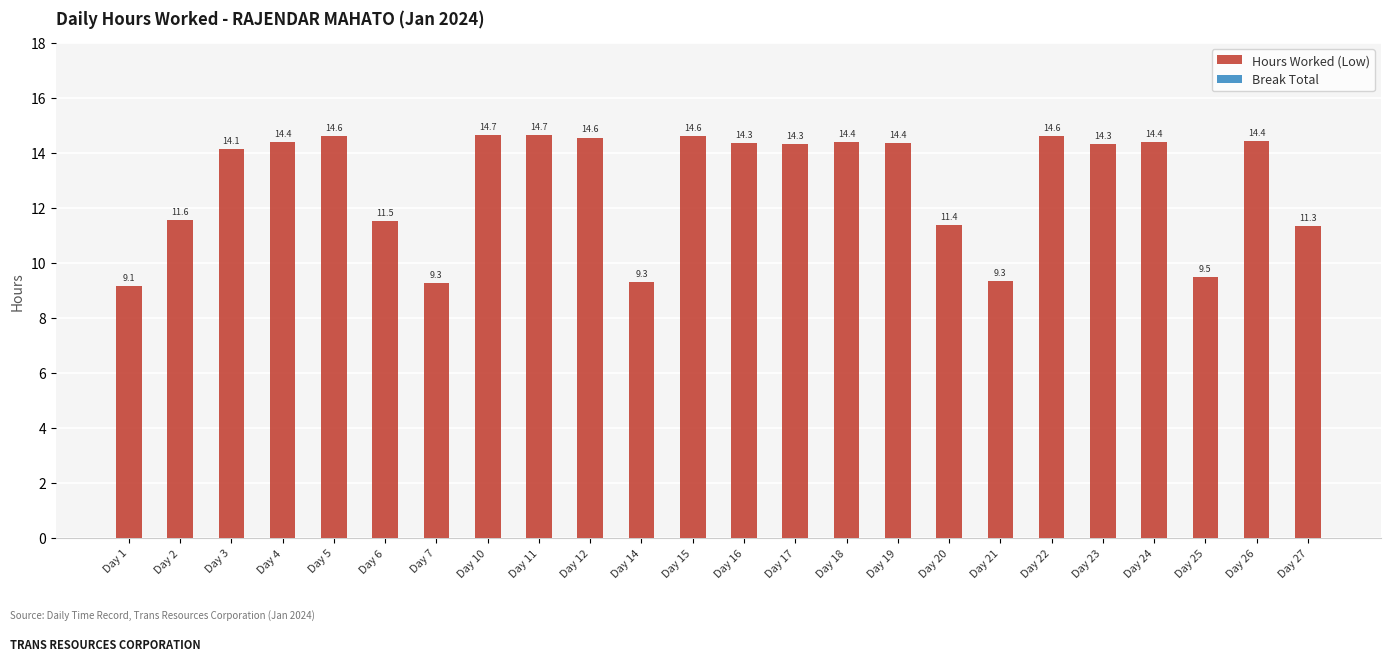

What is the average value?

12.9